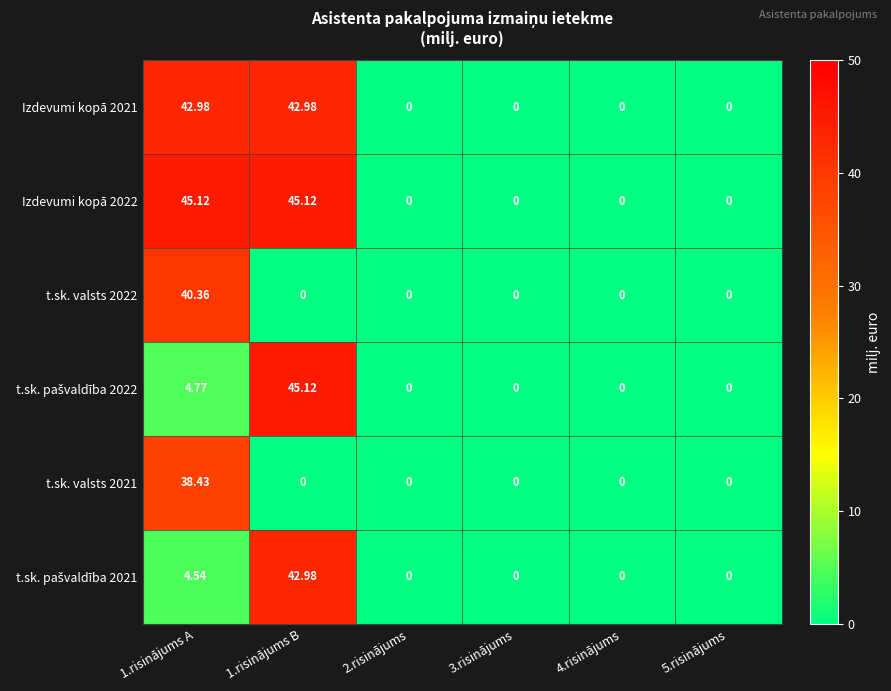

Is the value of t.sk. valsts 2022 at 1.risinājums A greater than the value of Izdevumi kopā 2022 at 3.risinājums?

Yes